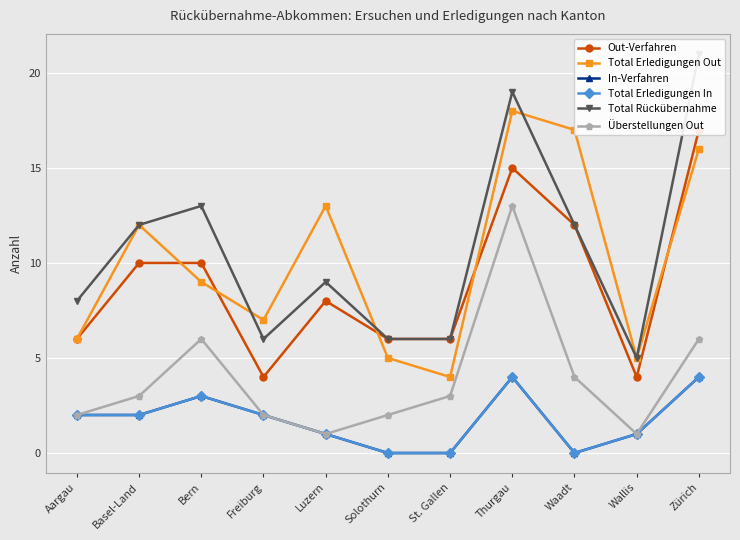

Which category has the lowest value across all series?

Solothurn